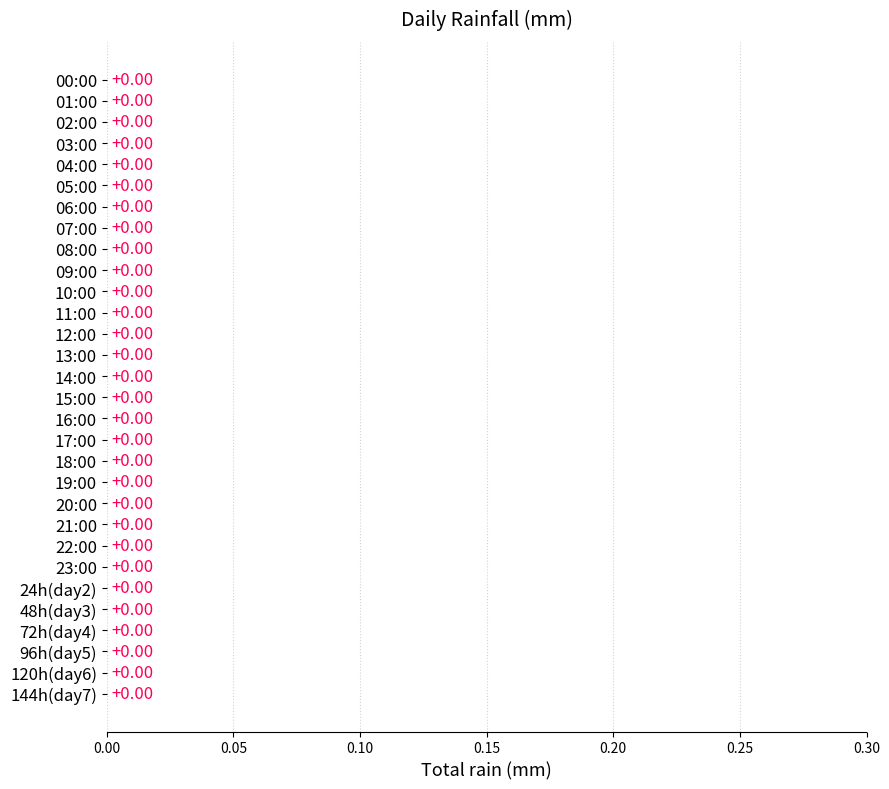

Which has a higher value, 2016-09-02 00:00 or 18:00?

2016-09-02 00:00